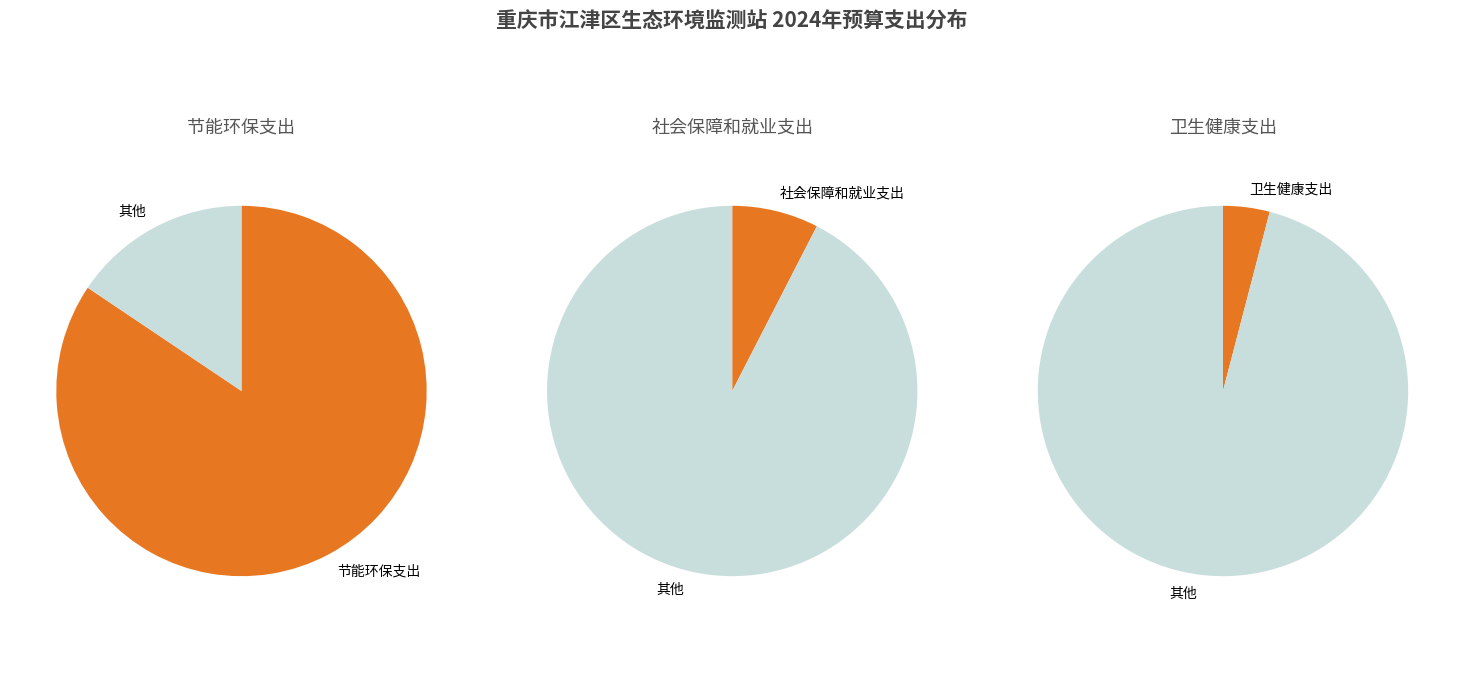

The 节能环保支出 slice represents 74% of the pie. True or false?

False